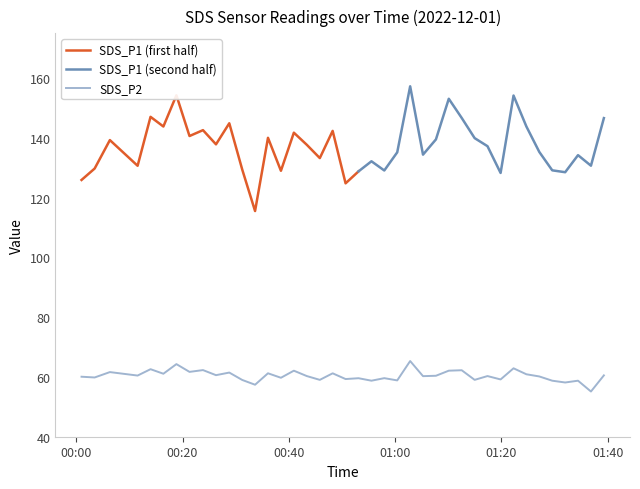

How many data points are less than 60?

16